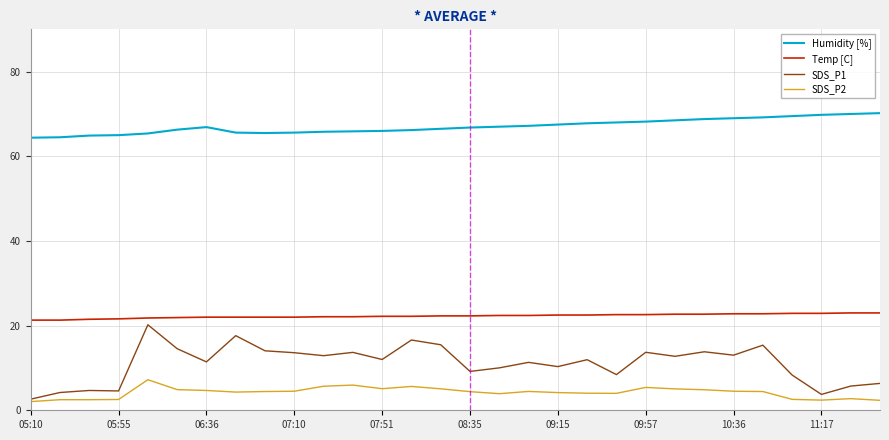

Which series has the widest spread of values?

SDS_P1